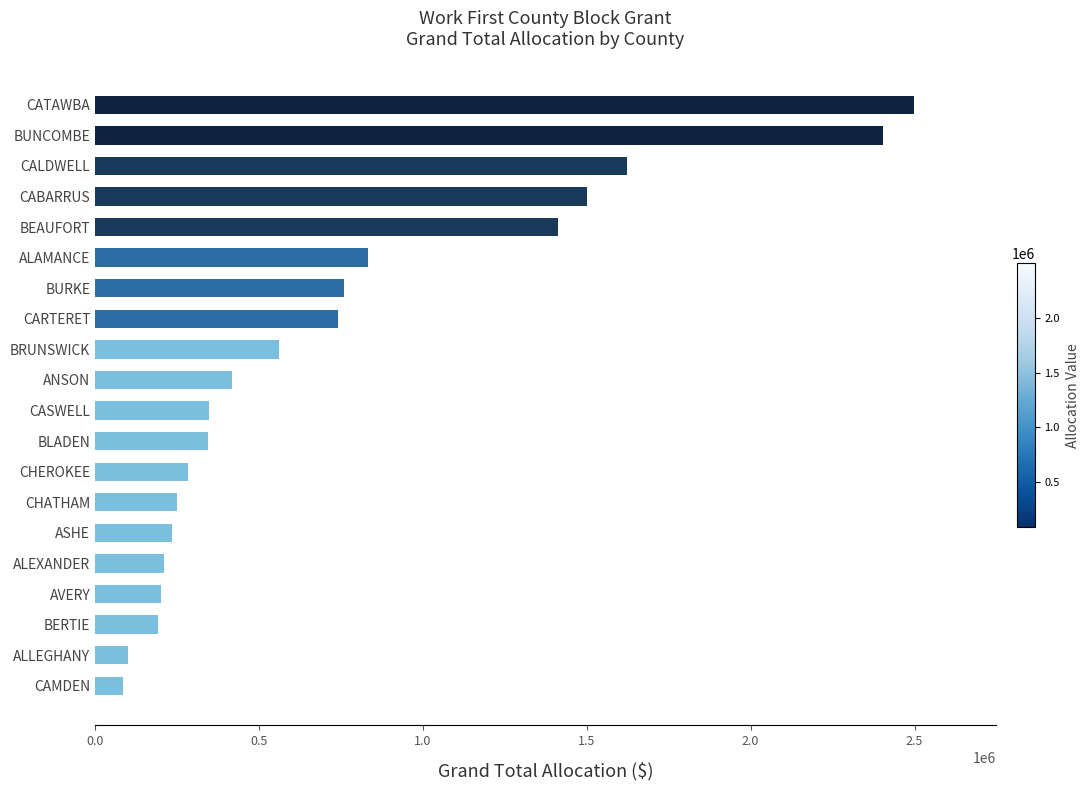

At which label is the value closest to 1292032?

BEAUFORT